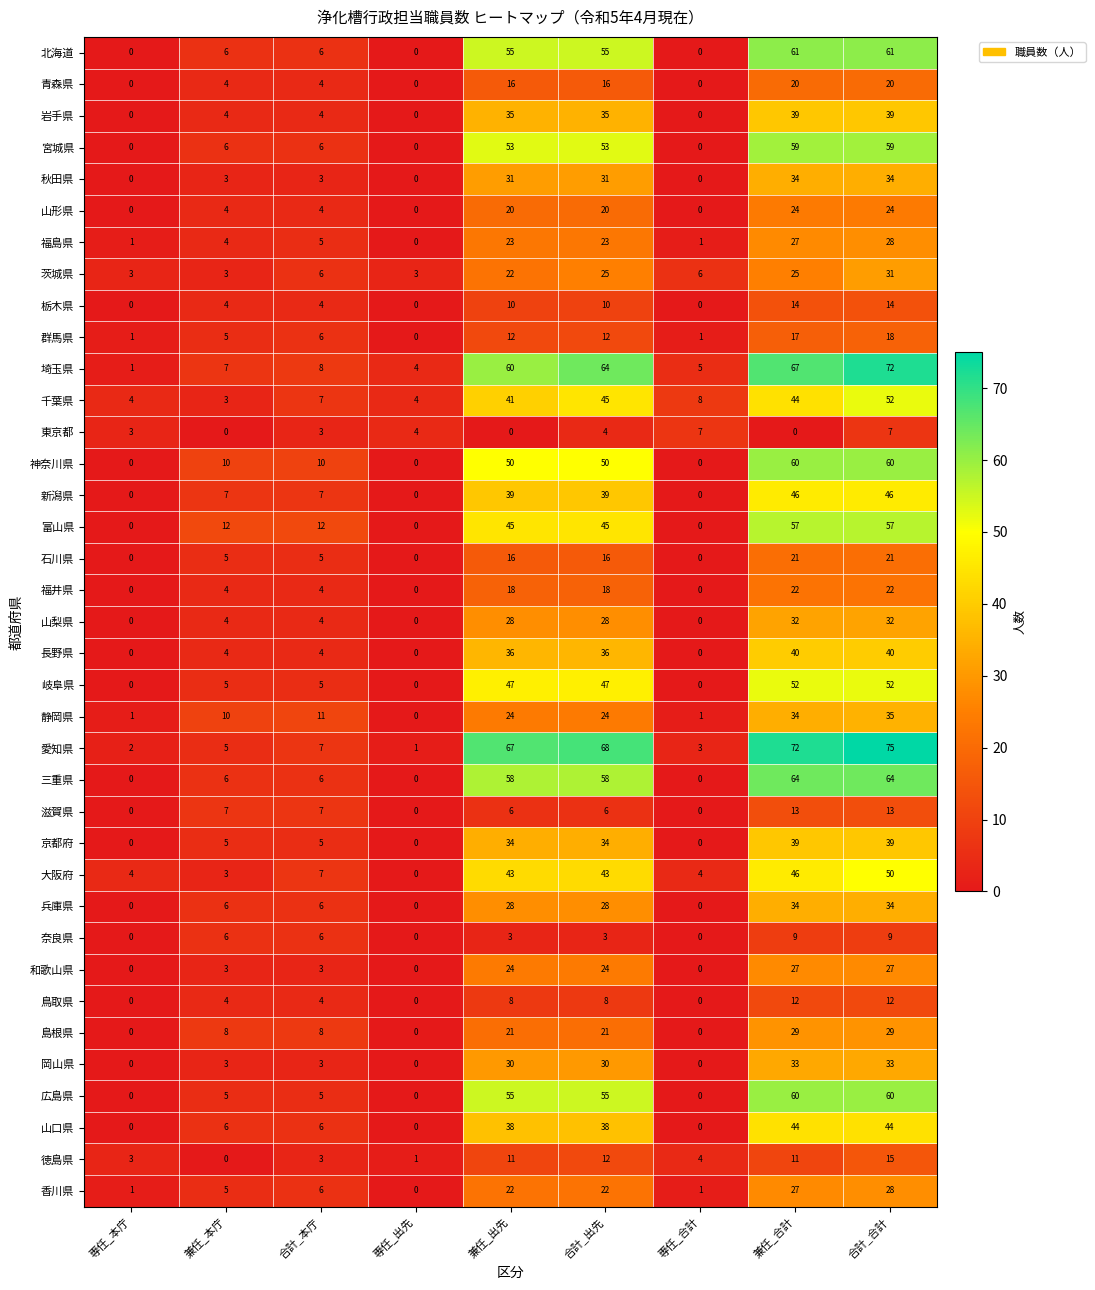

What is the average value of the 千葉県 series?

23